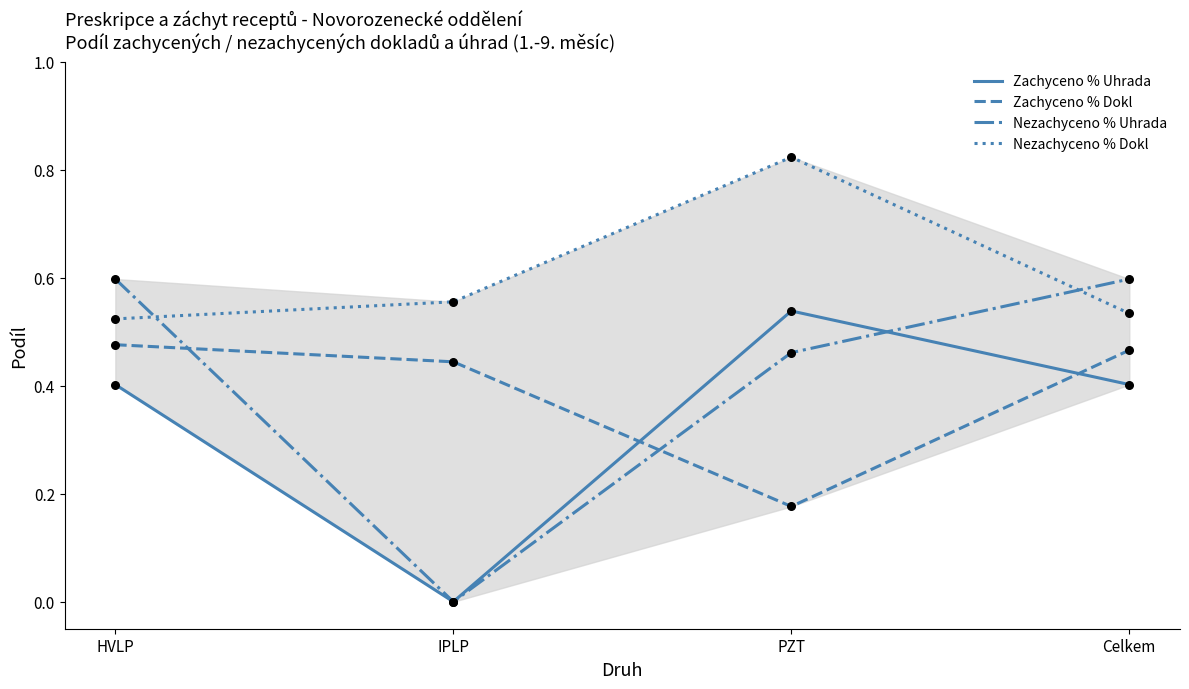

What are all the series names shown in the legend?

Zachyceno % Uhrada, Zachyceno % Dokl, Nezachyceno % Uhrada, Nezachyceno % Dokl